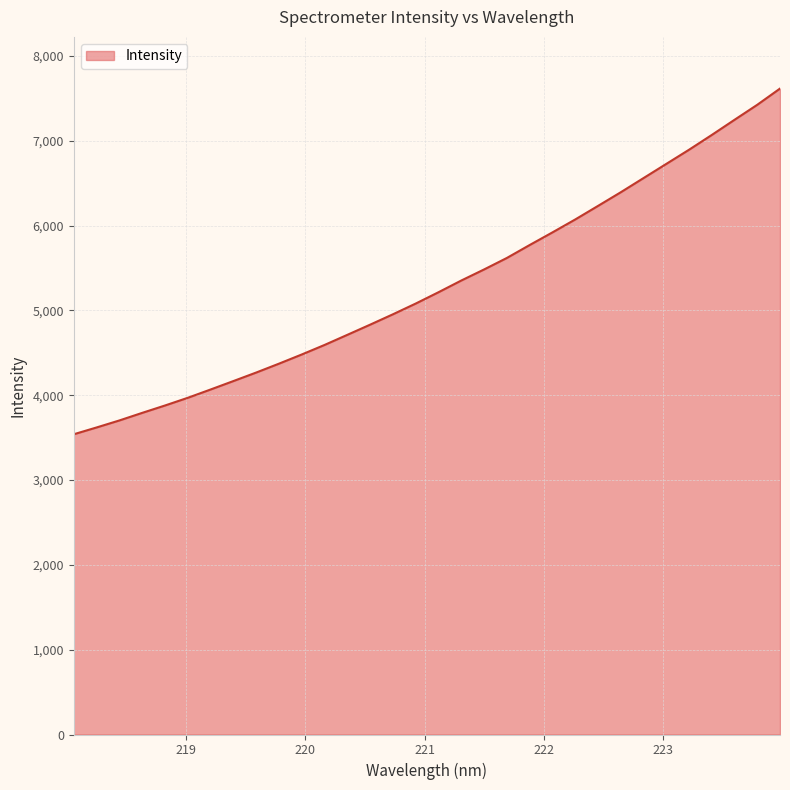

What is the greatest value displayed?

7615.6